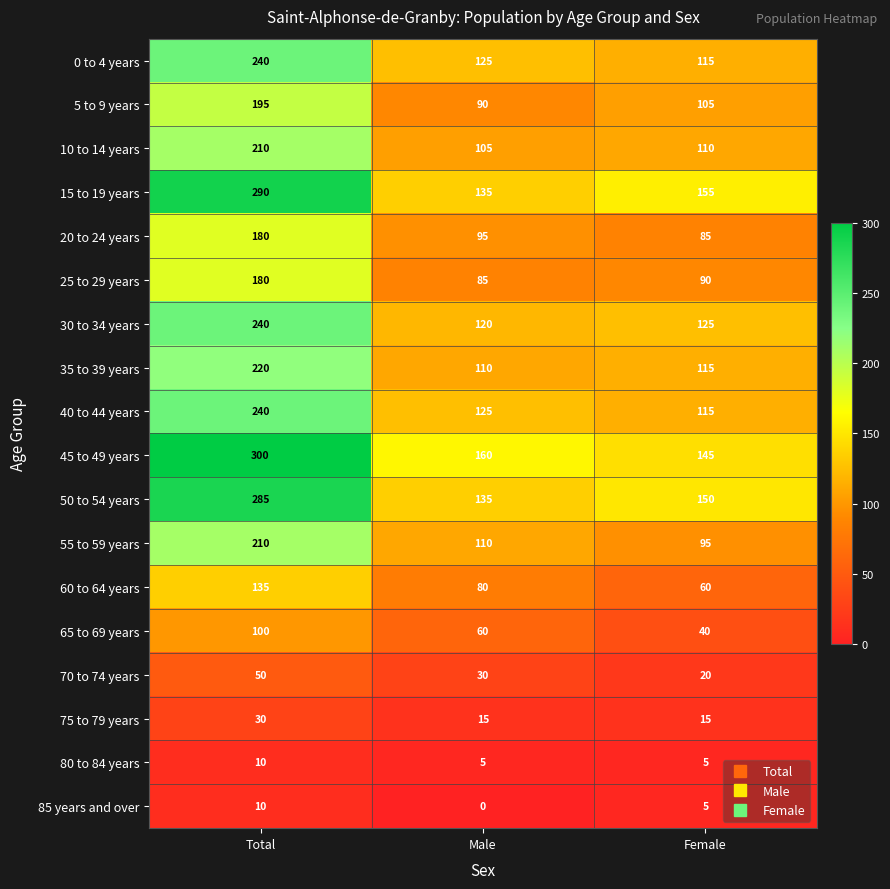

Rank the categories by 15 to 19 years value from highest to lowest.

Total, Female, Male